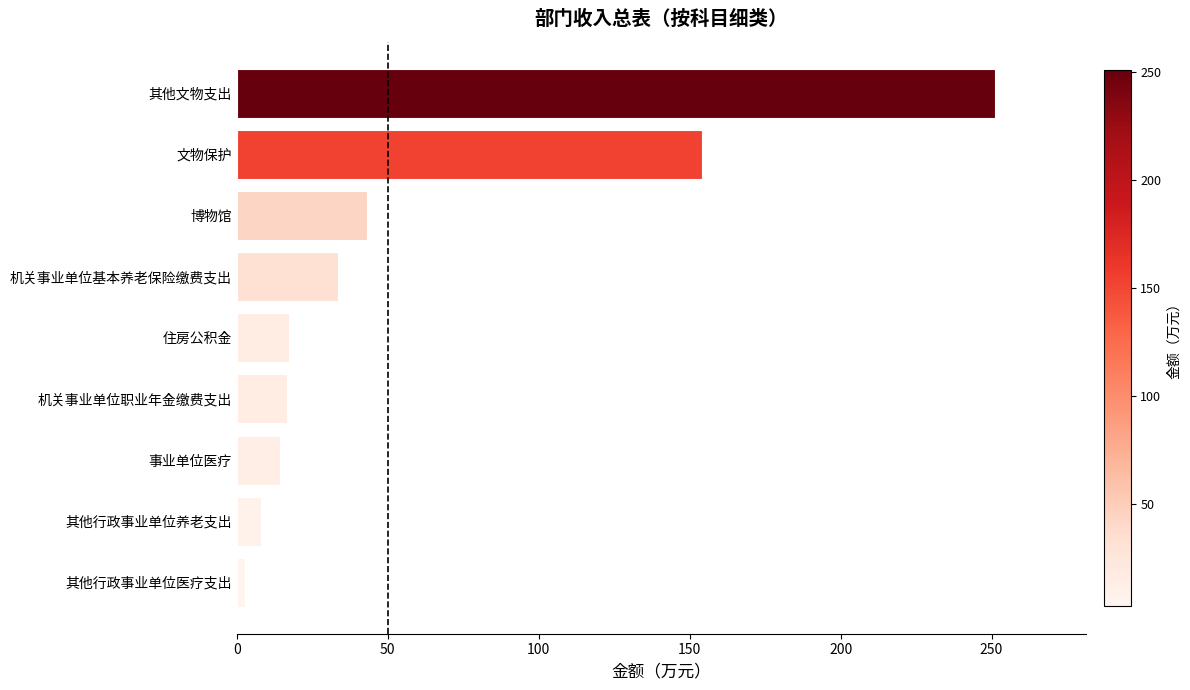

Which has a higher value, 其他文物支出 or 机关事业单位基本养老保险缴费支出?

其他文物支出